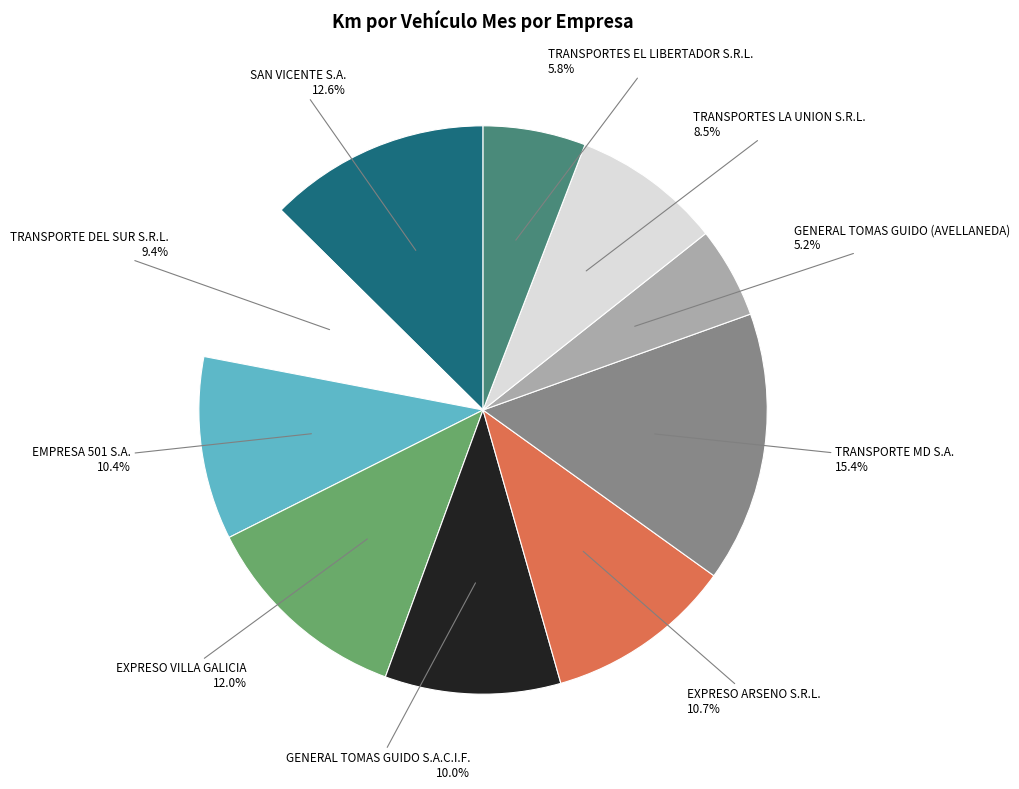

Is there a majority slice in this chart?

No